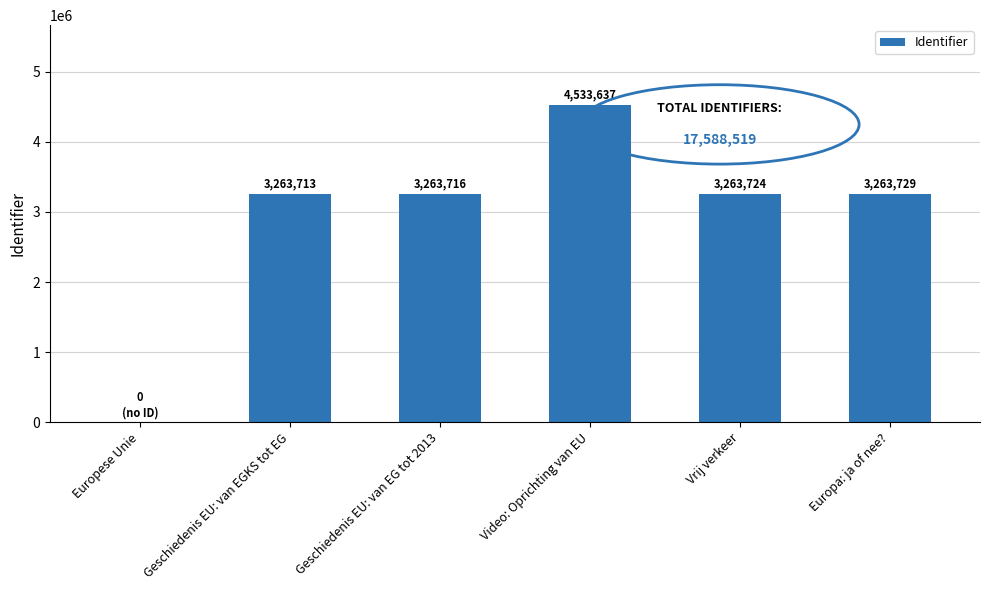

What is the maximum value shown in the chart?

4533637